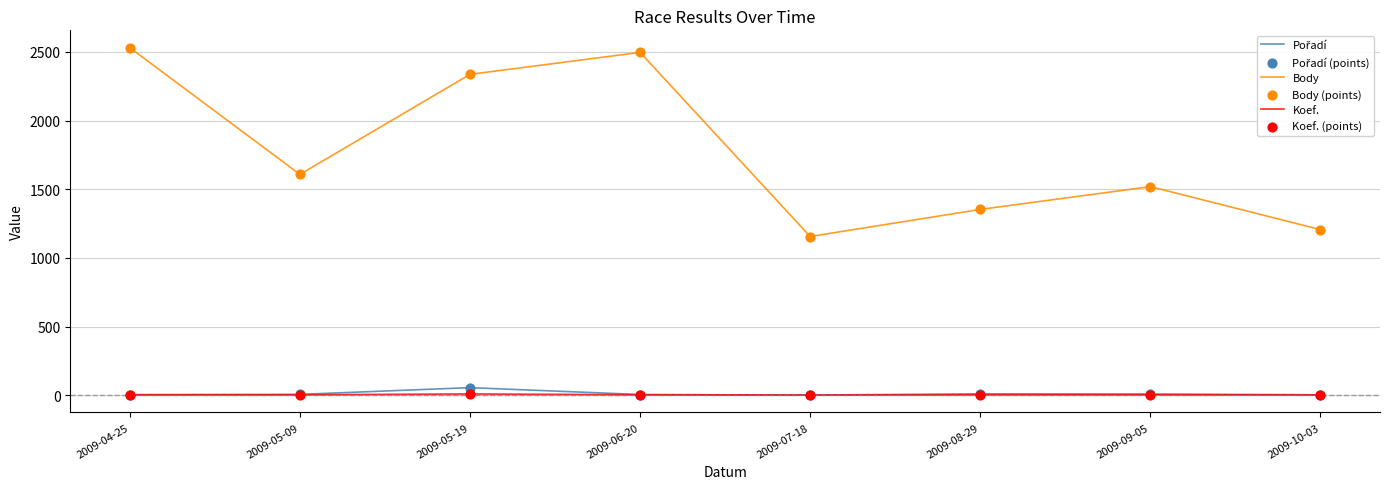

Which series has the largest range (max minus min)?

Body